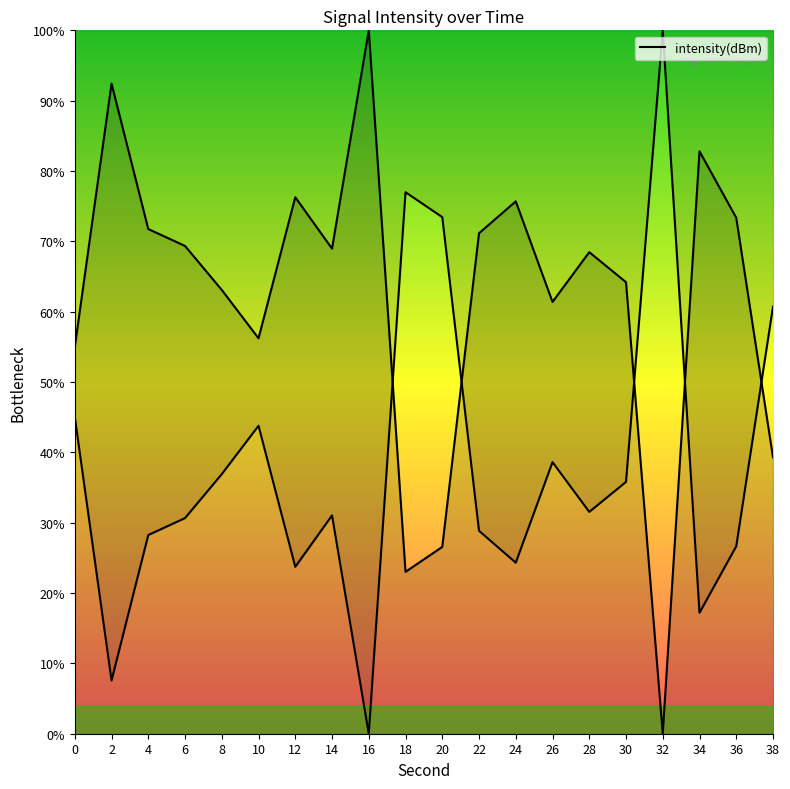

True or false: the data shows 96.3 at 4.

False